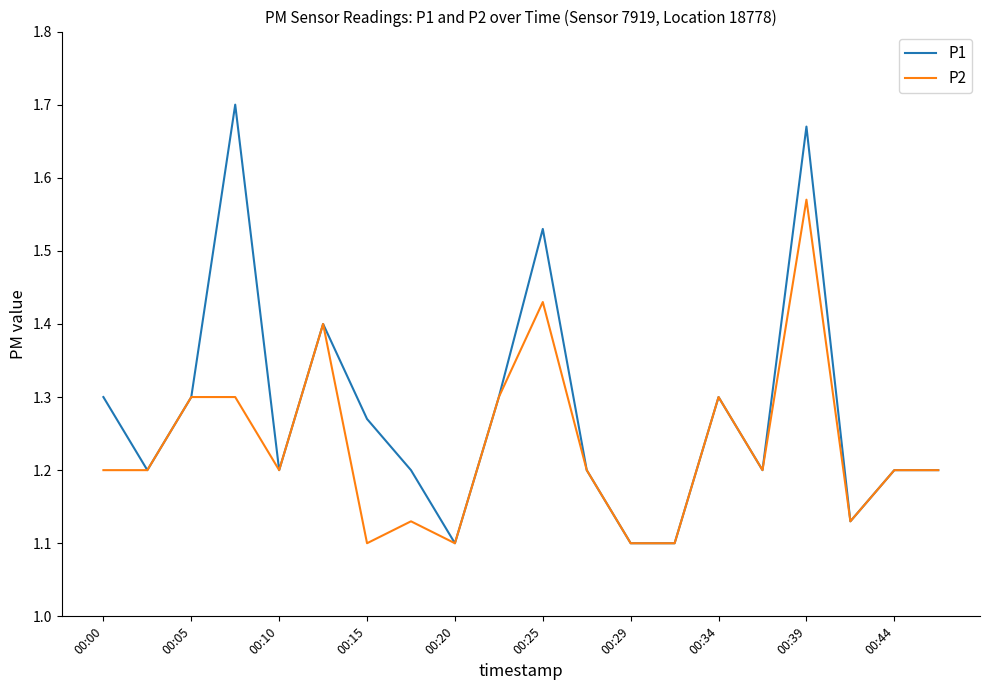

Which series has the widest spread of values?

P1